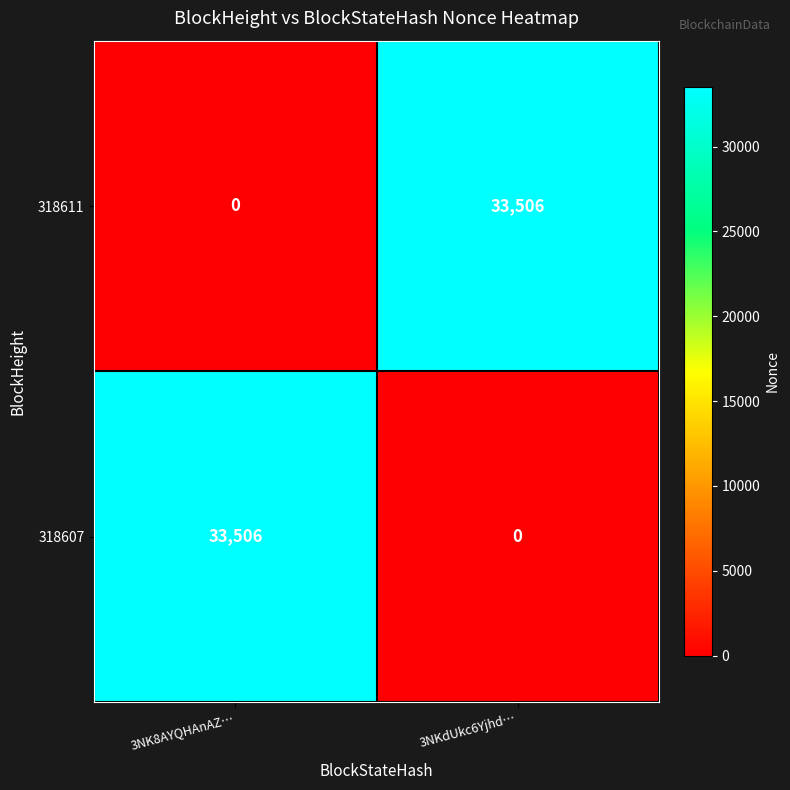

Is the value of 318607 at 3NK8AYQHAnAZ… greater than the value of 318611 at 3NK8AYQHAnAZ…?

Yes